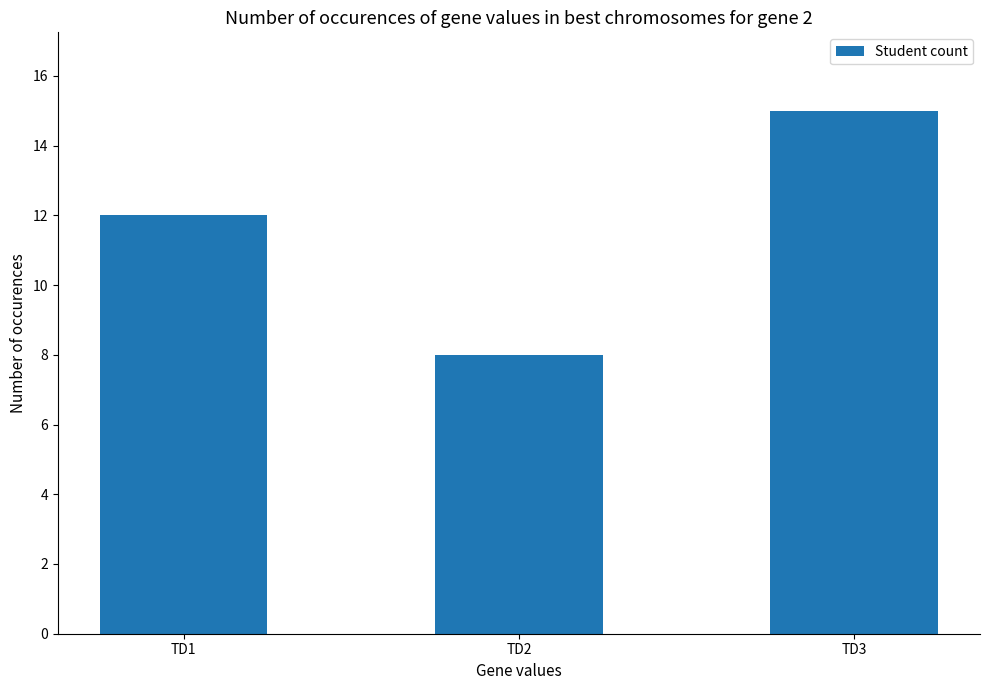

How many data points are less than 12?

1